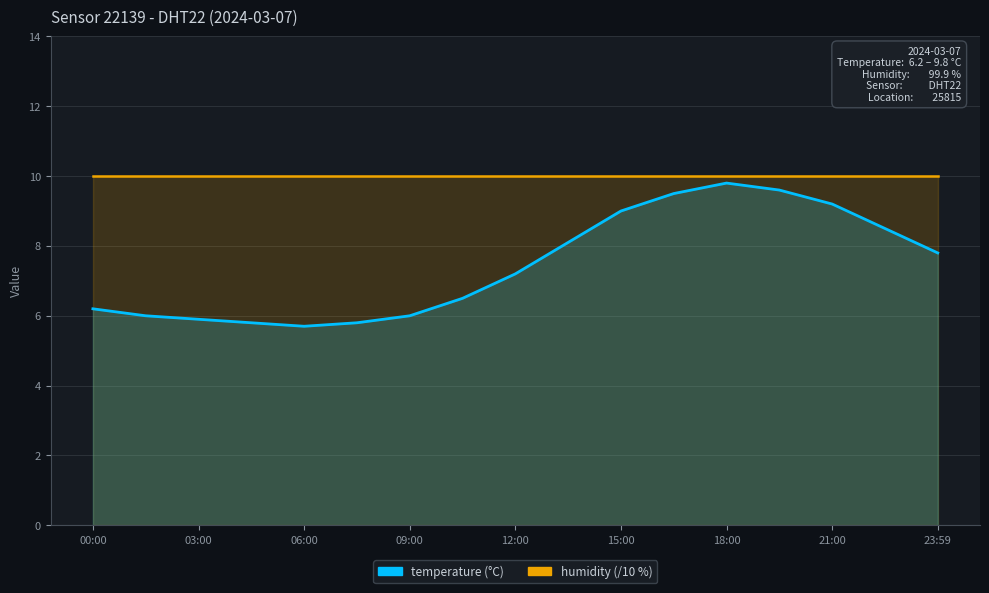

How many data points does each series have?

17